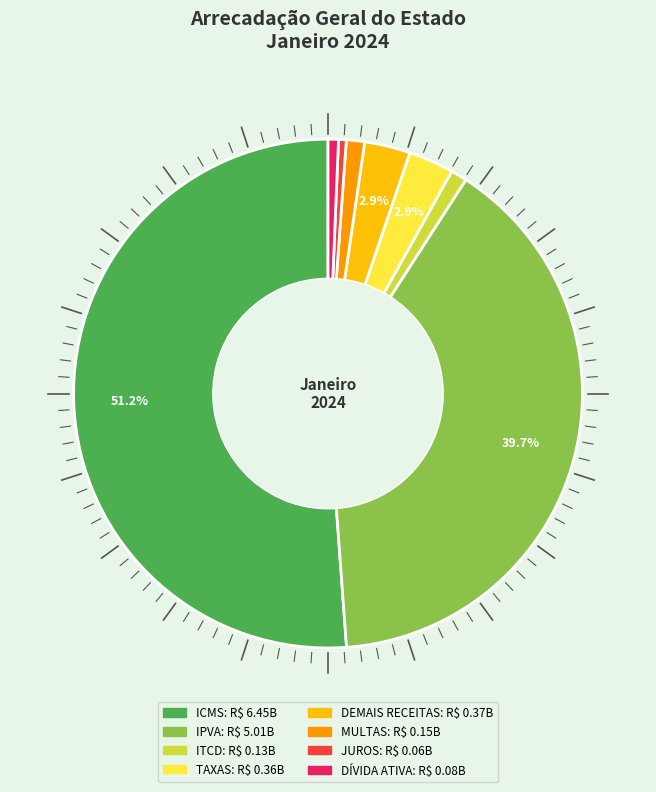

Is there any slice that represents more than half of the pie?

Yes